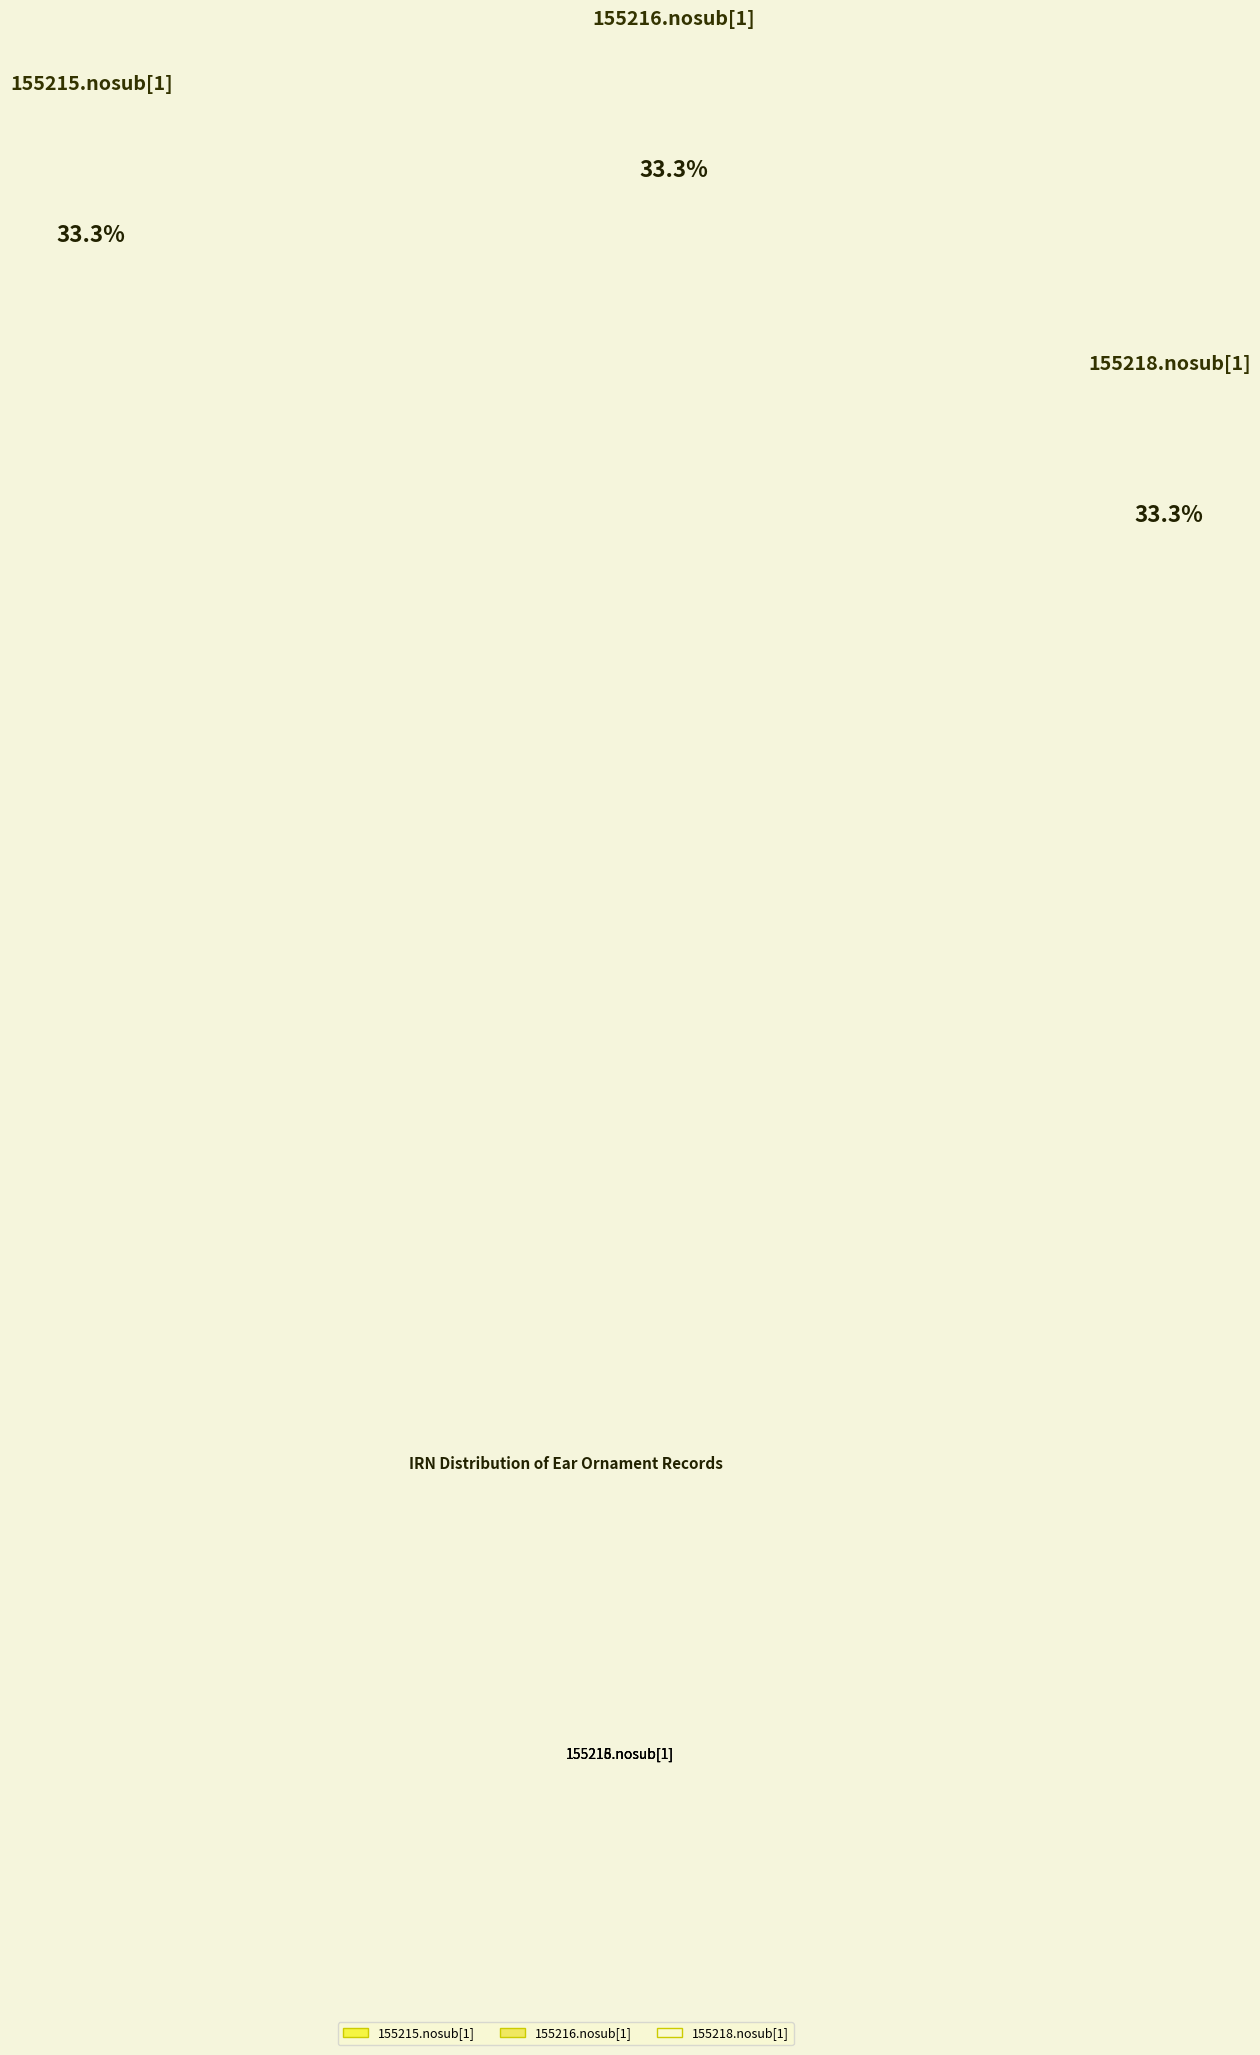

The 155215.nosub[1] slice represents 33% of the pie. True or false?

True